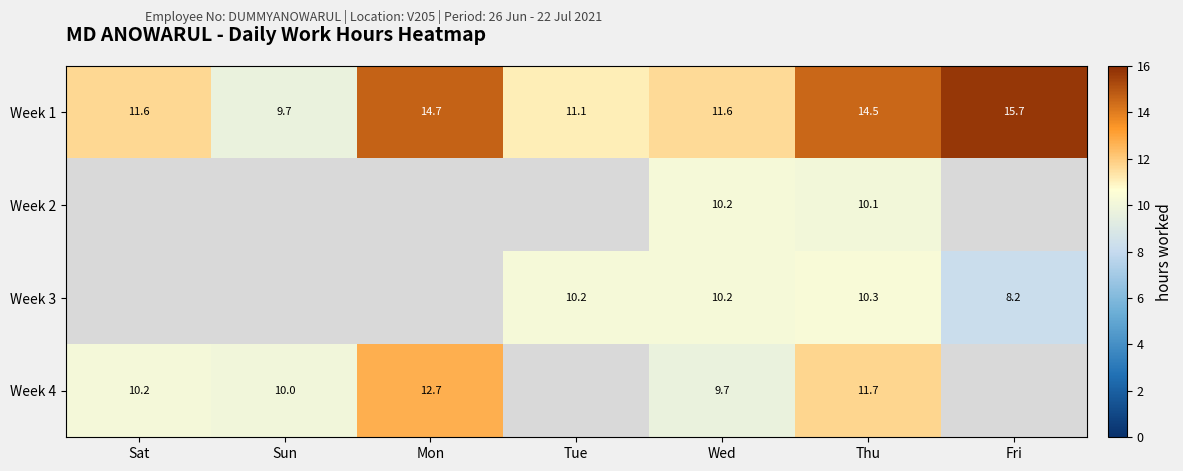

At which label does Week 1 reach its minimum?

Sun